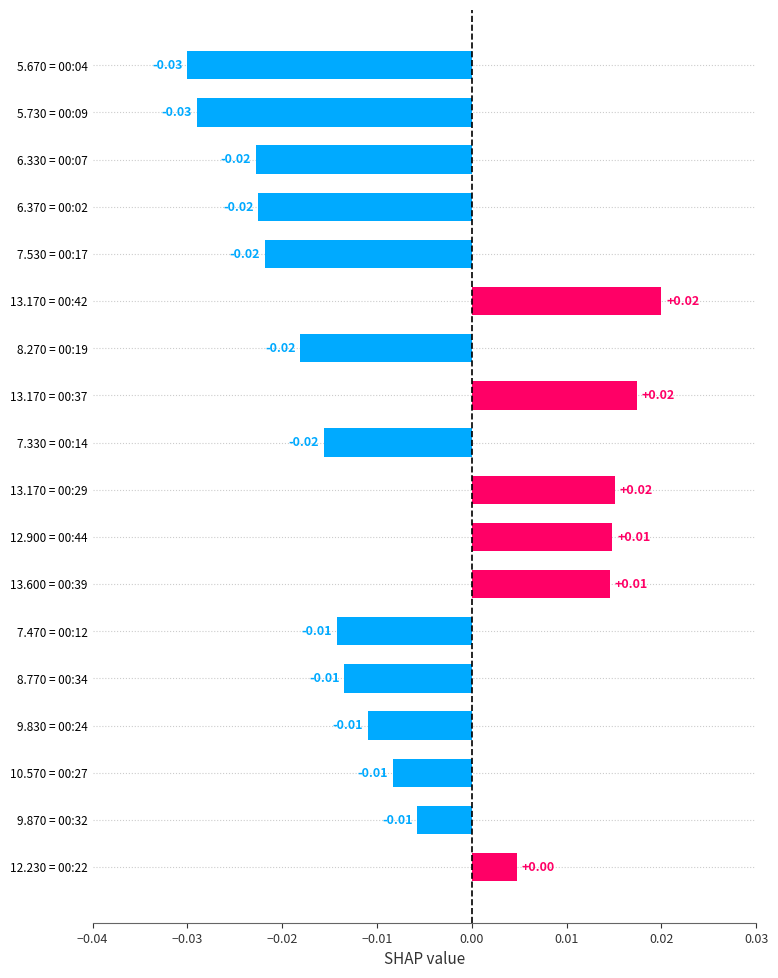

Between 7.530 = 00:17 and 13.170 = 00:29, which is larger?

13.170 = 00:29